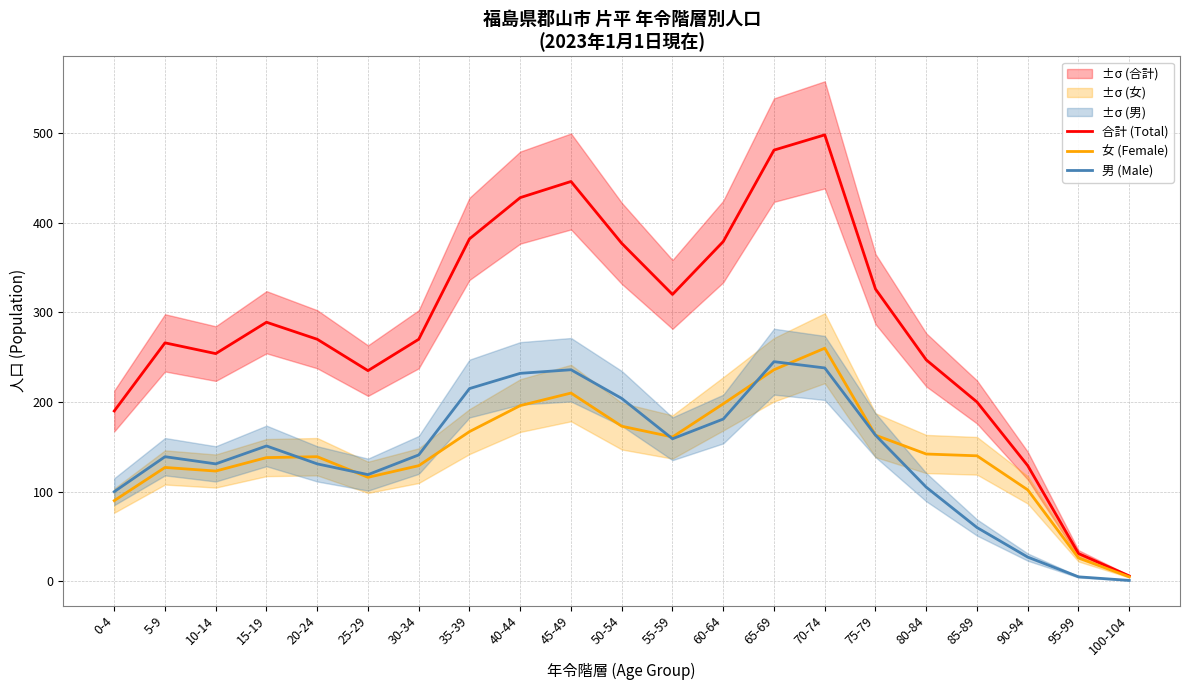

What are all the series names shown in the legend?

合計 (Total), 女 (Female), 男 (Male)